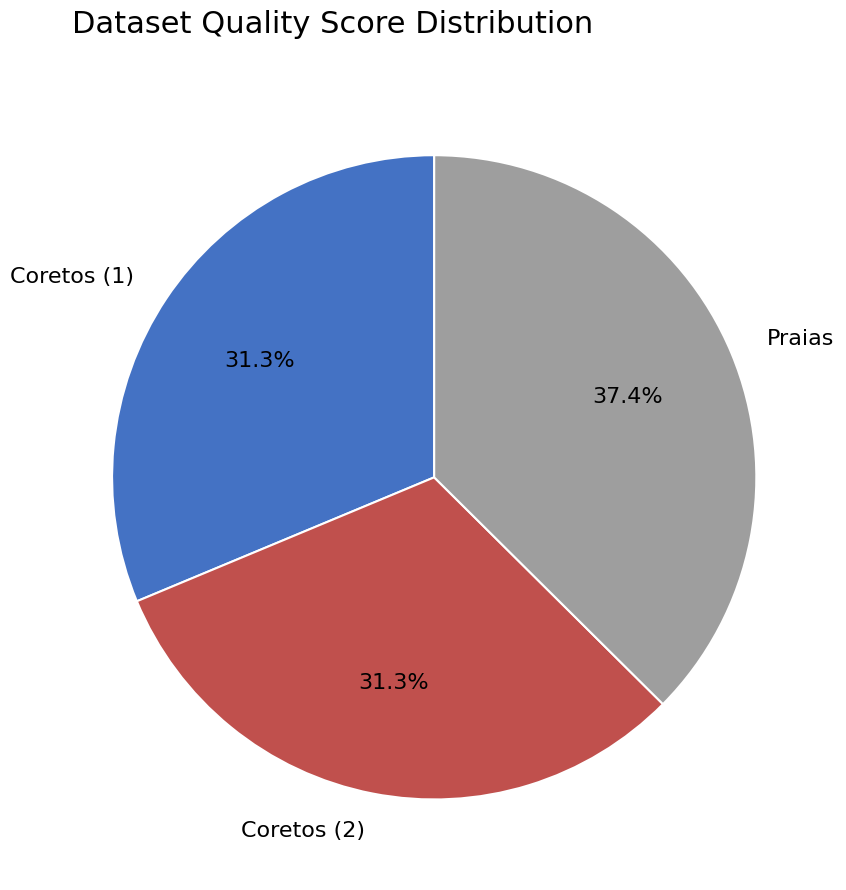

Does any single category account for the majority?

No